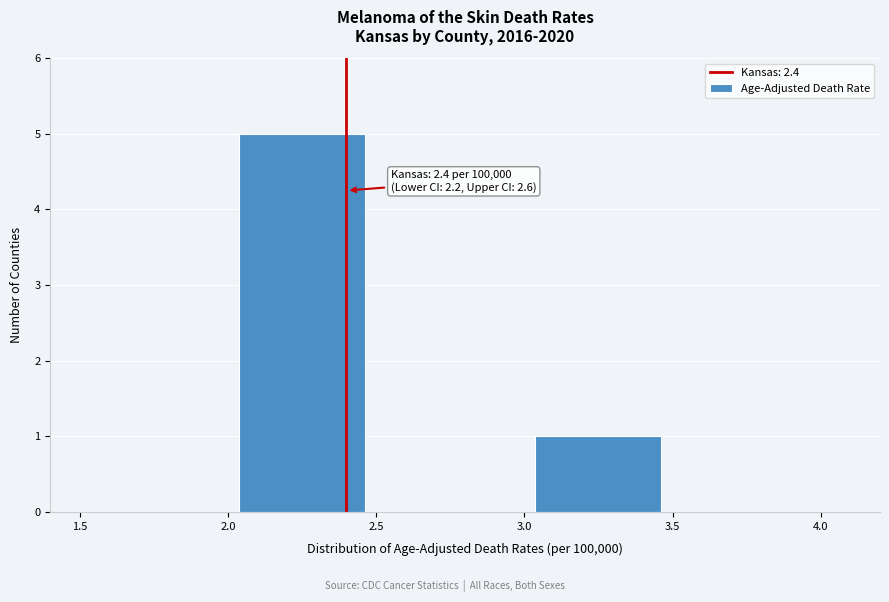

Over which range of the x-axis is the bar tallest?

2.0 to 2.5